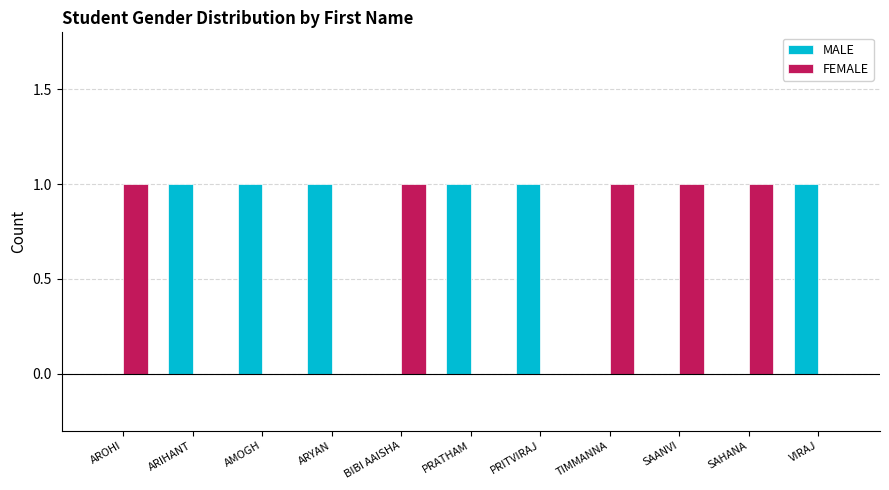

What is the highest value of the FEMALE series?

1